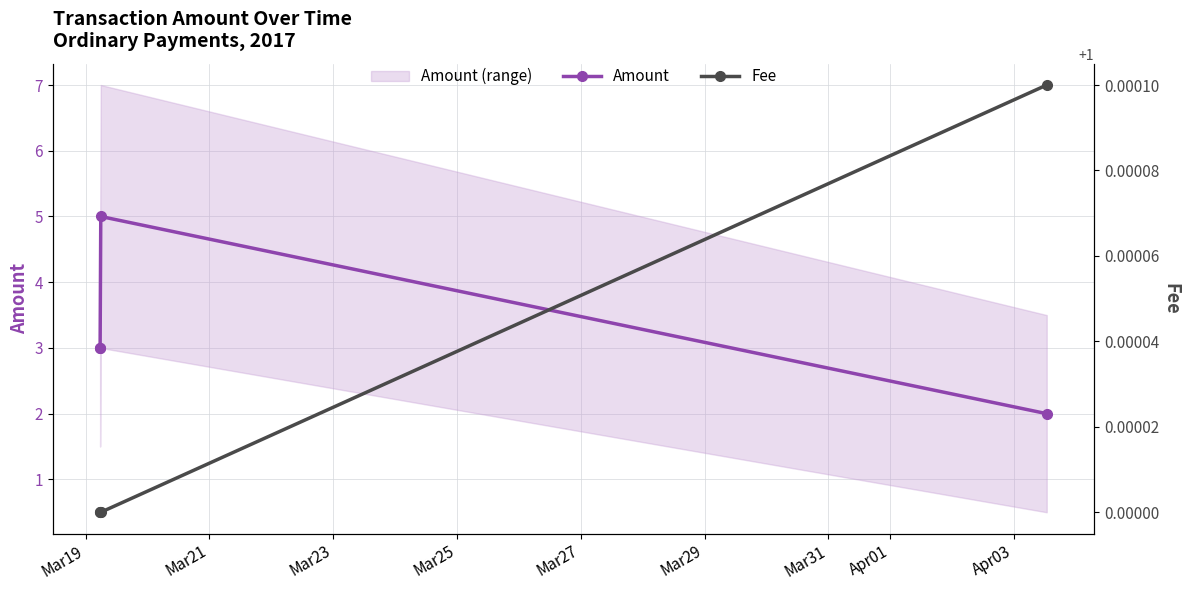

True or false: Amount has more than 1 interior local peaks.

False